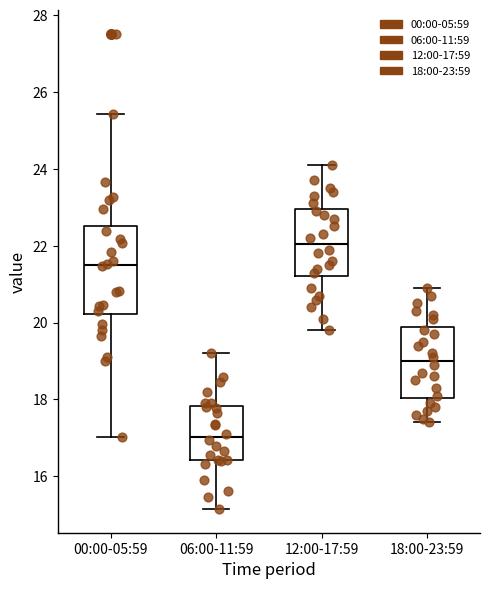

Reading left to right, transcribe this box plot: for each box, give where its median line is, the range the box spans, and where its two whiskers end, as read against the y-axis. The values are not printed on the chart, so give them approximately, as read against the axis.

00:00-05:59: median 21.6, box 20.2 to 22.6, whiskers 17.0 to 25.4
06:00-11:59: median 17.0, box 16.4 to 17.8, whiskers 15.2 to 19.2
12:00-17:59: median 22.0, box 21.2 to 23.0, whiskers 19.8 to 24.2
18:00-23:59: median 19.0, box 18.0 to 19.8, whiskers 17.4 to 21.0